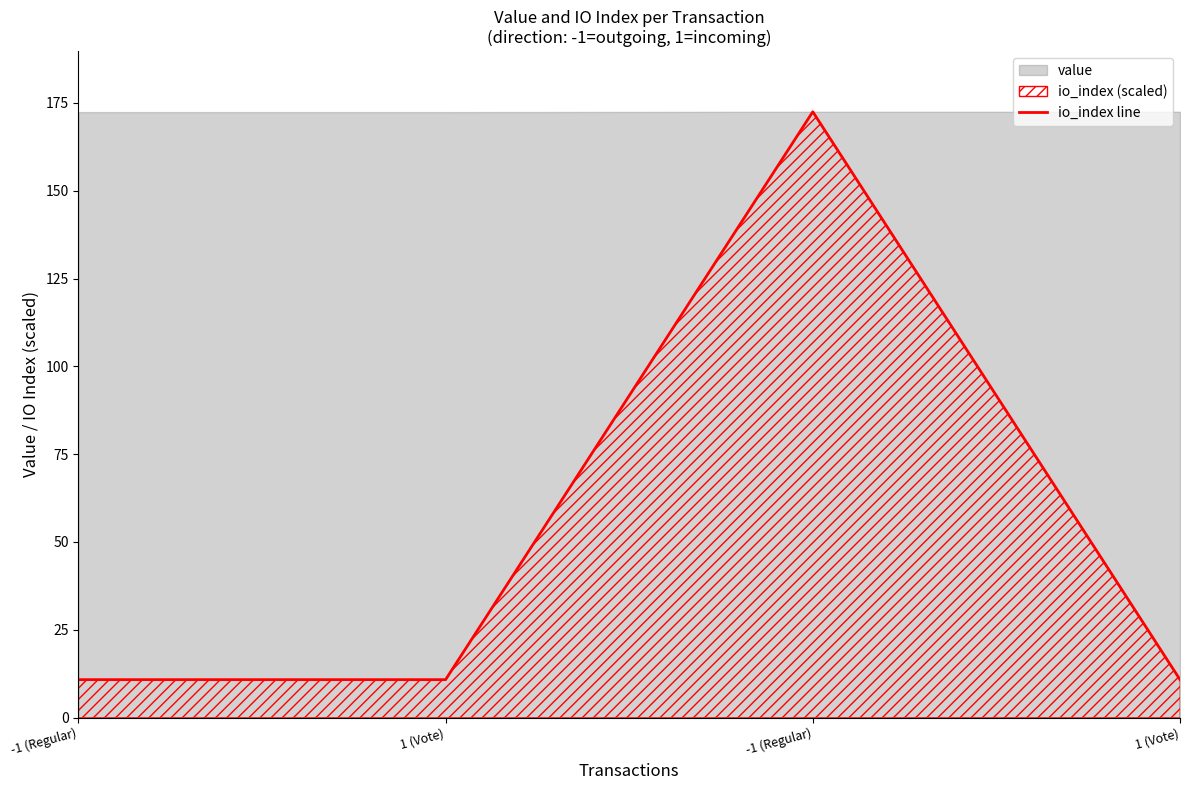

True or false: the data has more than 1 interior local peaks.

False